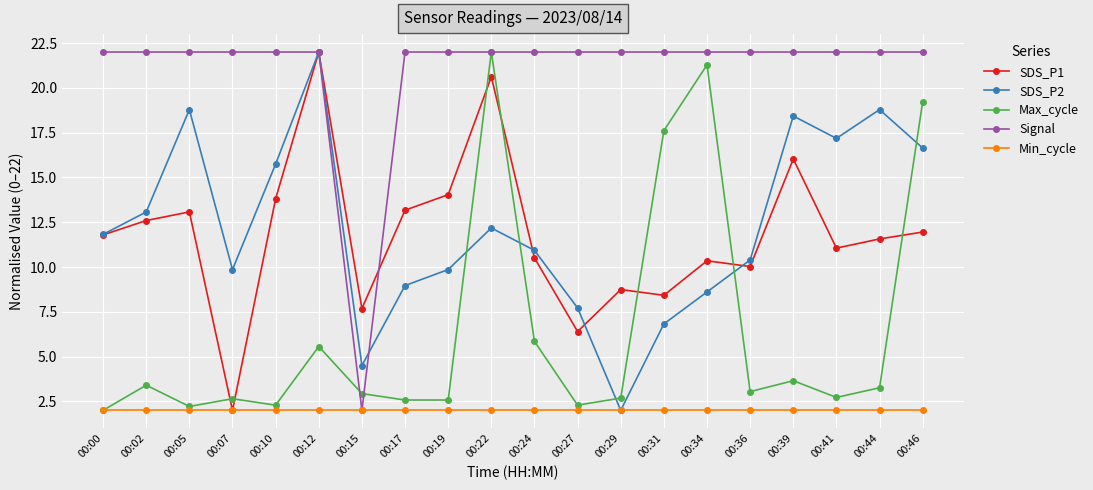

Where does the Signal series first go above 21?

00:00